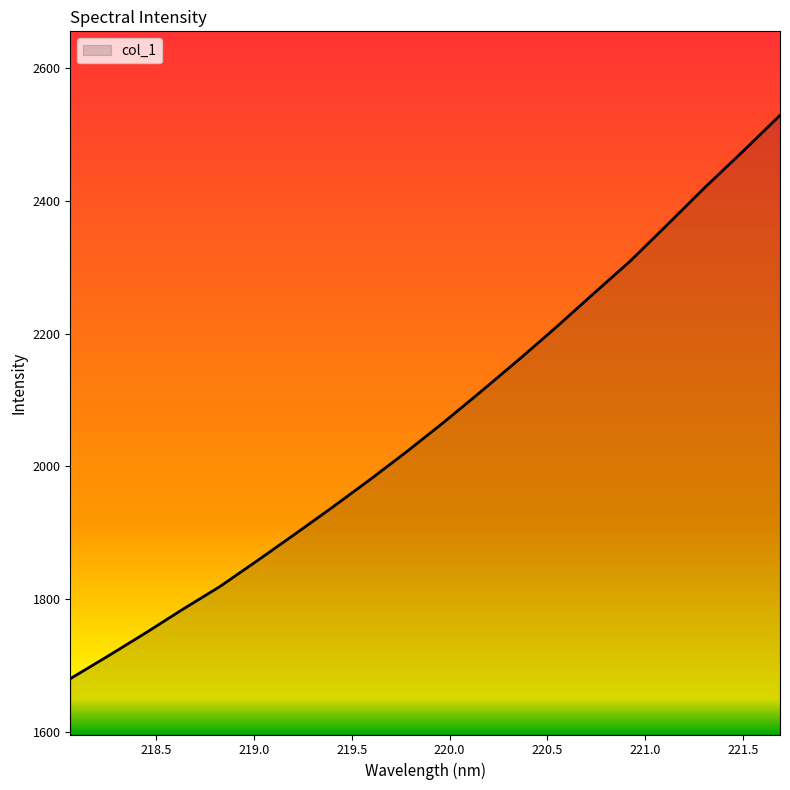

True or false: there are more than 1 points higher than both neighbors.

False